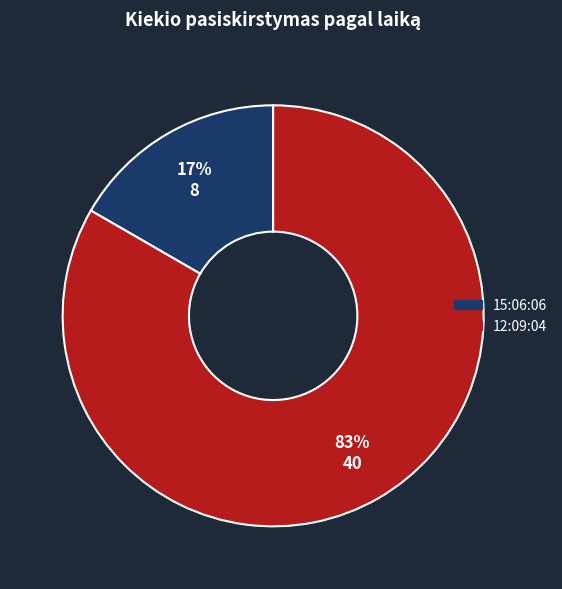

Do 15:06:06 and 12:09:04 together represent more than half of the pie?

Yes